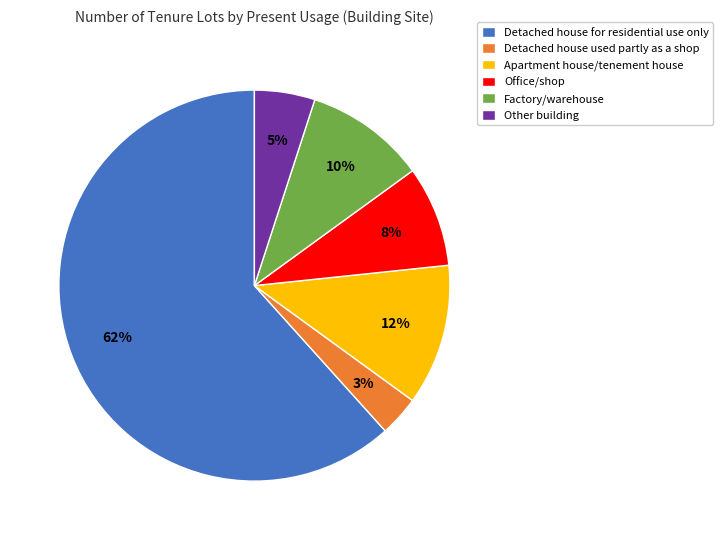

How many segments does this pie chart have?

6